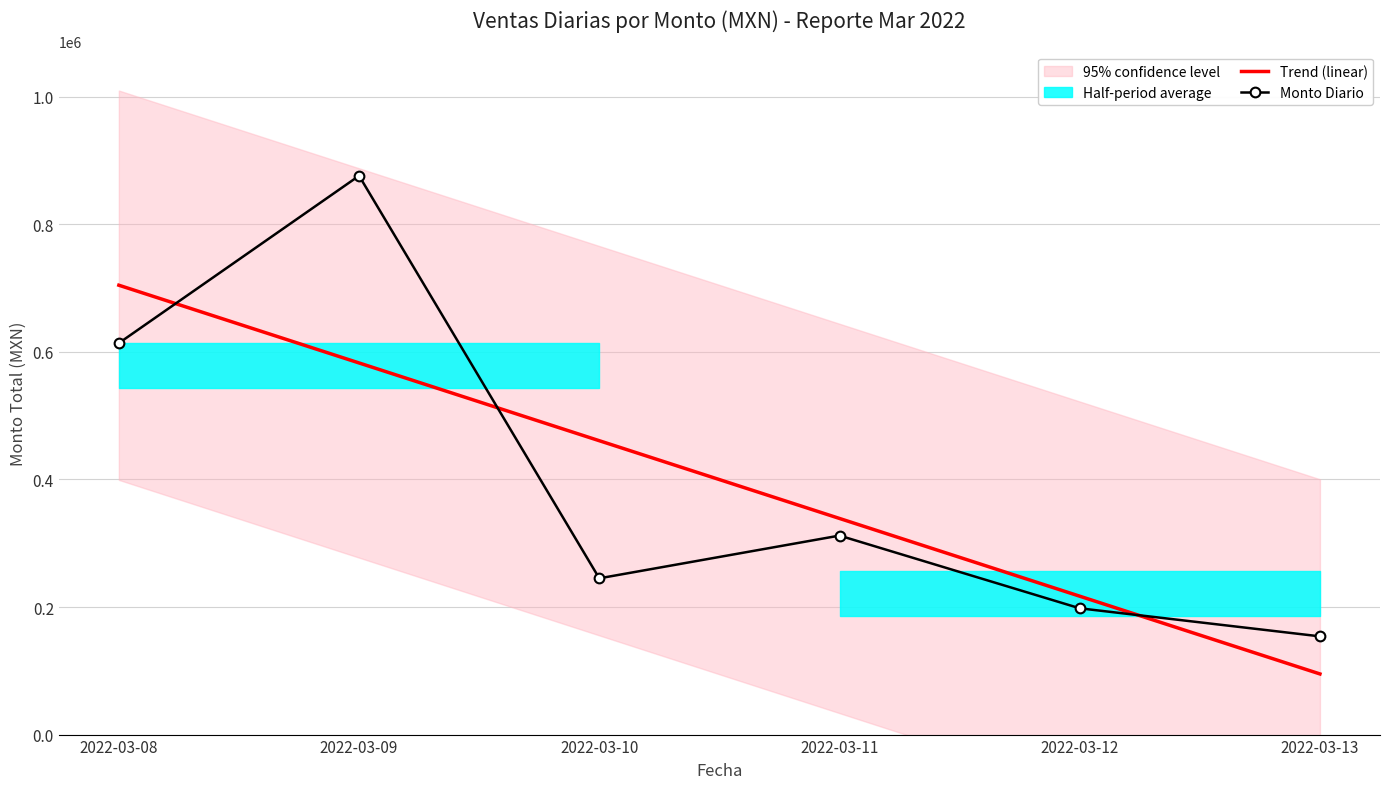

The value of Monto Diario at 2022-03-09 is 584756.1. True or false?

False